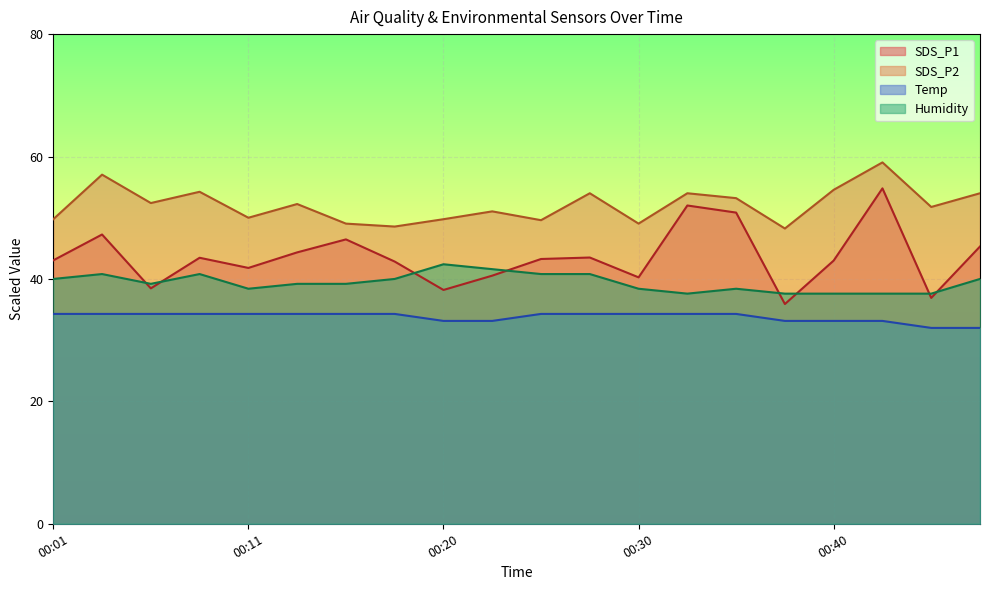

Is the value of SDS_P1 at 00:25 greater than the value of SDS_P2 at 00:45?

No